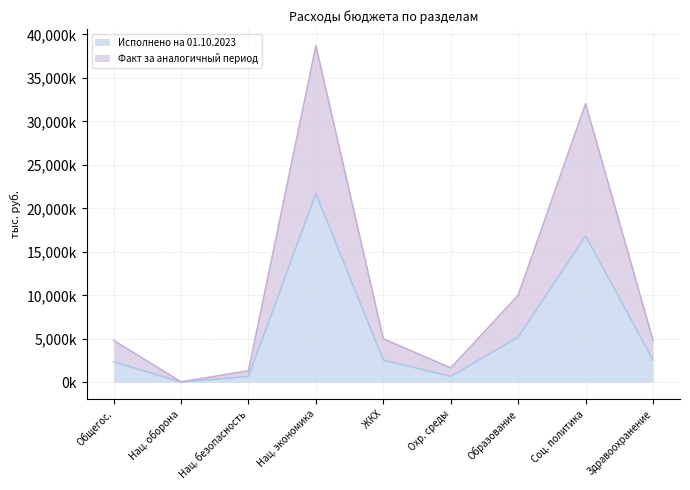

Does the chart display data point markers on the line(s)?

No